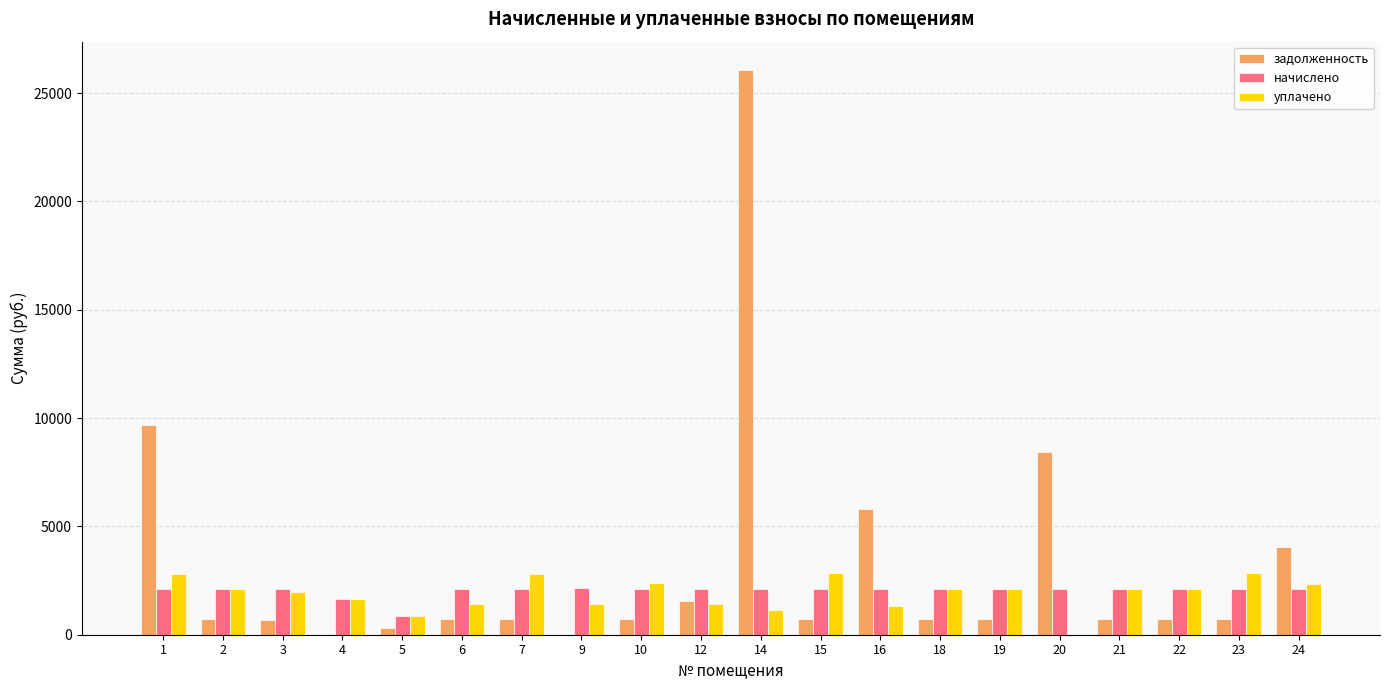

Where does the уплачено series first go above 2116?

1